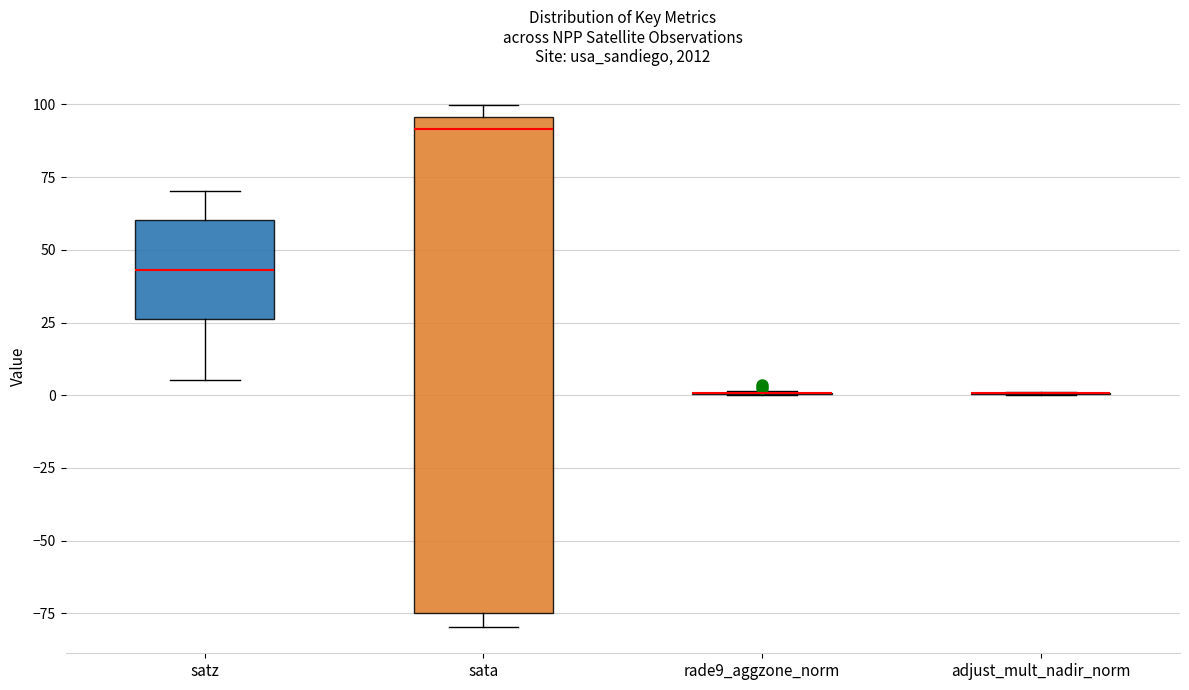

Reading left to right, read every box against the y-axis: the position of its median line, the range the box covers, and the ends of its whiskers. The values are not printed on the chart, so give them approximately, as read against the axis.

satz: median 45, box 25 to 60, whiskers 5 to 70
sata: median 90, box -75 to 95, whiskers -80 to 100
rade9_aggzone_norm: box collapsed to a line at 0, whiskers 0 to 0
adjust_mult_nadir_norm: box collapsed to a line at 0, whiskers 0 to 0